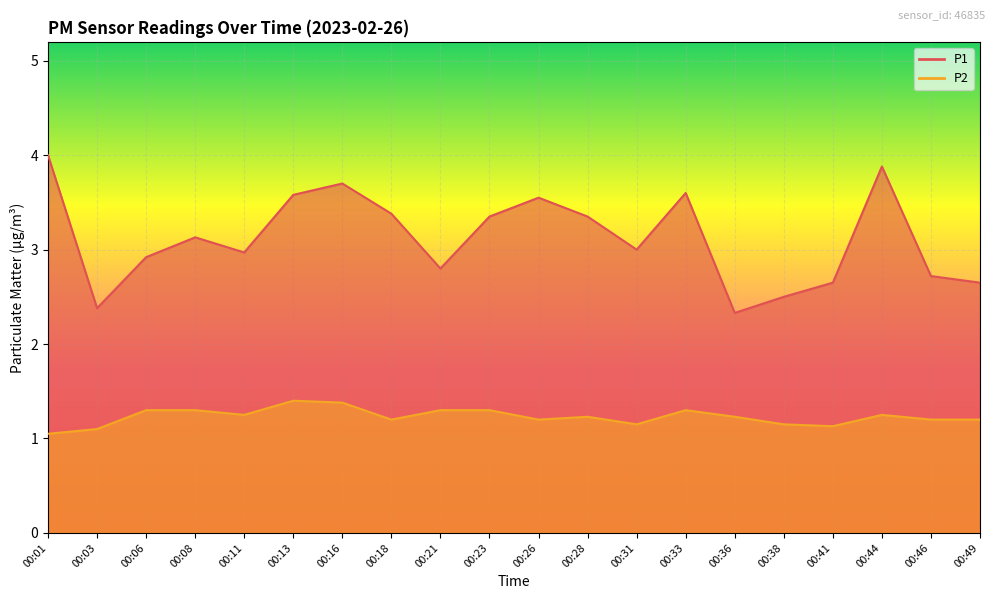

The P2 series shows 1.1 at 00:03. True or false?

True